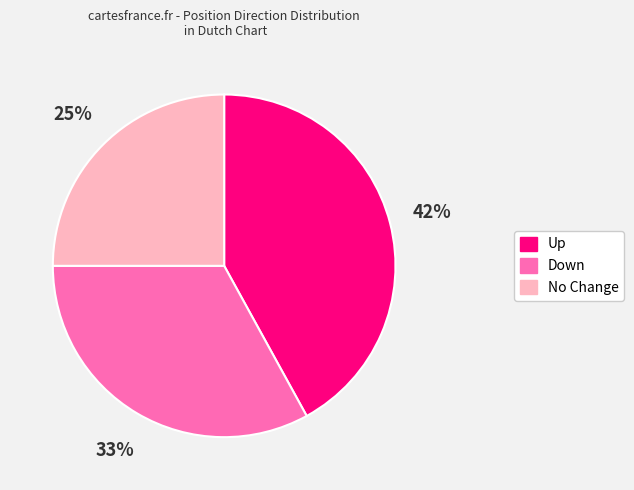

Count the number of slices in the pie.

3